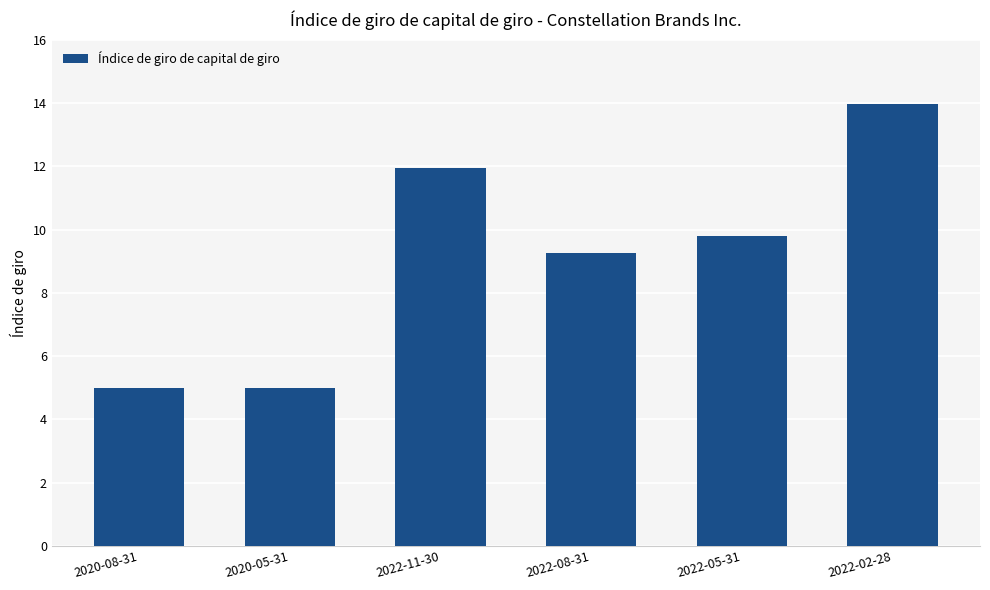

What is the sum of the values at 2020-05-31 and 2022-08-31?

14.3